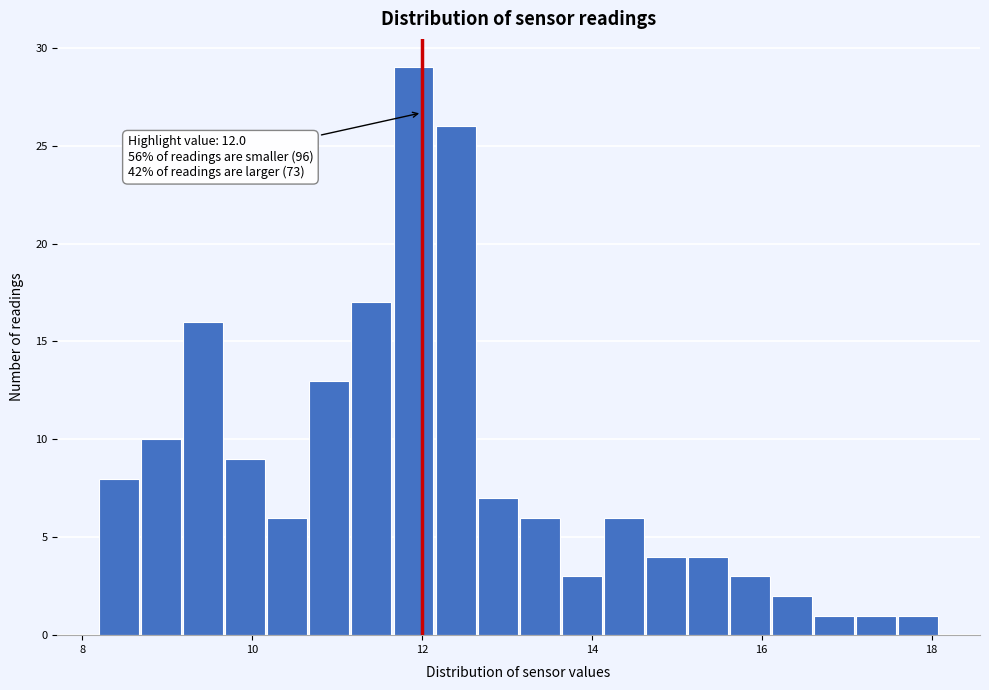

Read against the x-axis, roughly where is the centre of the tallest bar?

12.0